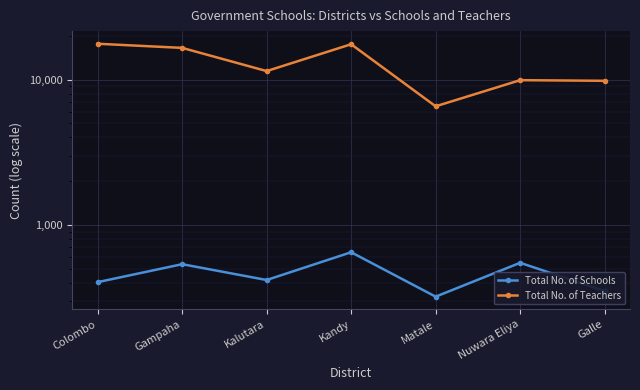

How many lines are shown in the chart?

2